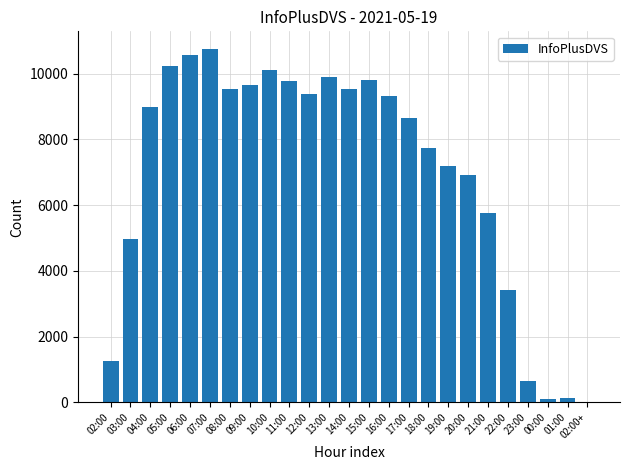

How many series are shown in this chart?

1